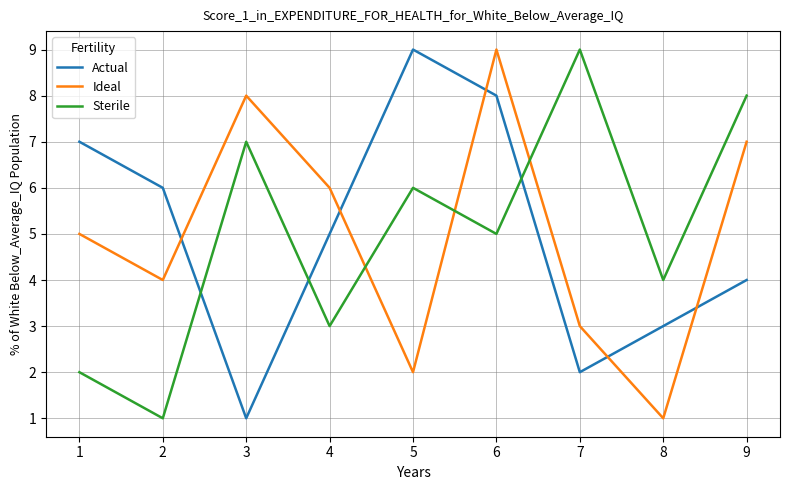

True or false: Ideal has a value of 7 at 9.

True